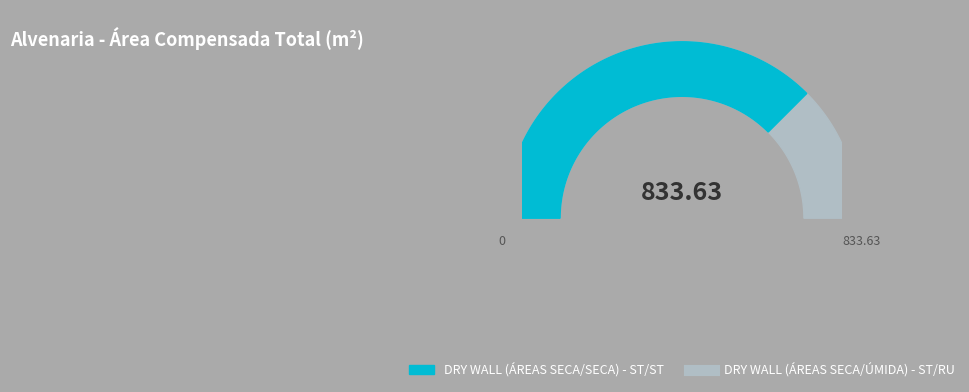

What is the majority slice?

DRY WALL (ÁREAS SECA/SECA) - ST/ST